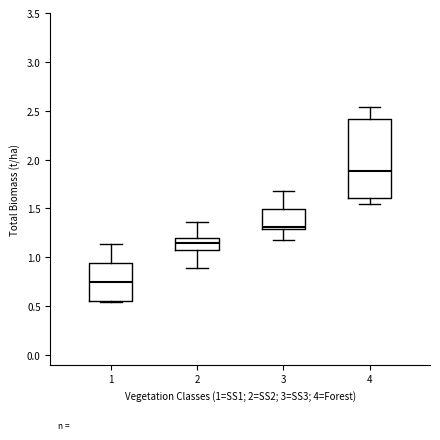

Comparing the boxes themselves (not the whiskers), which one is the tallest?

4